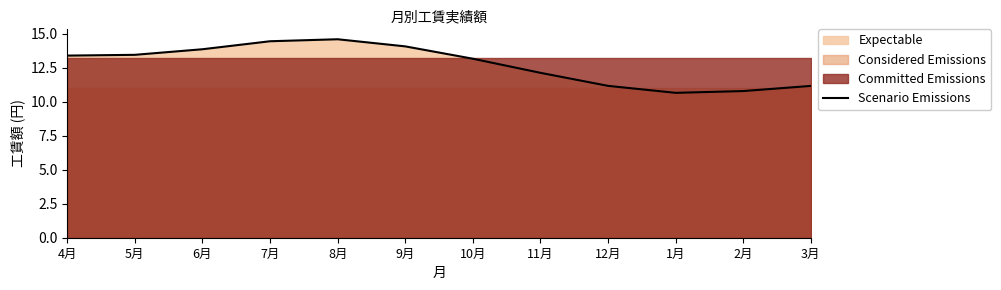

Reading left to right, list all the values displayed in this chart.

13.4	13.4	13.9	14.4	14.6	14.1	13.2	12.1	11.2	10.6	10.8	11.2